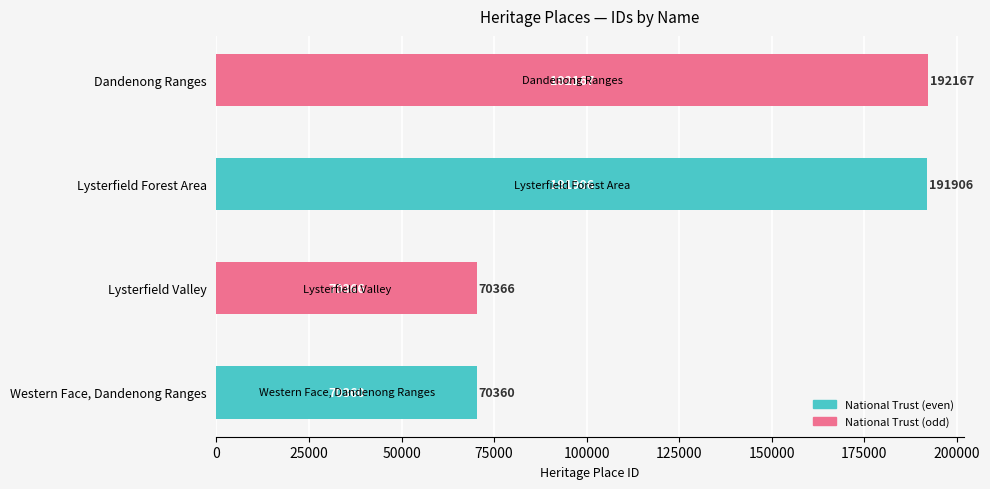

Reading bottom to top, extract all data points from this chart.

70360	70366	191906	192167